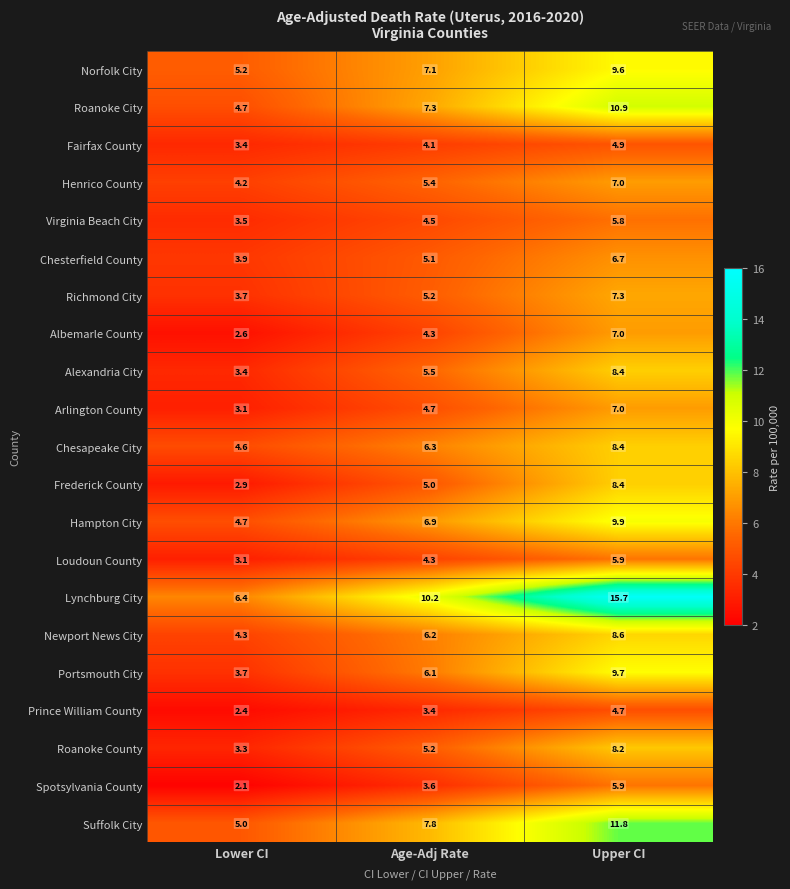

List the labels in order of Roanoke County value, largest first.

Upper CI, Age-Adj Rate, Lower CI